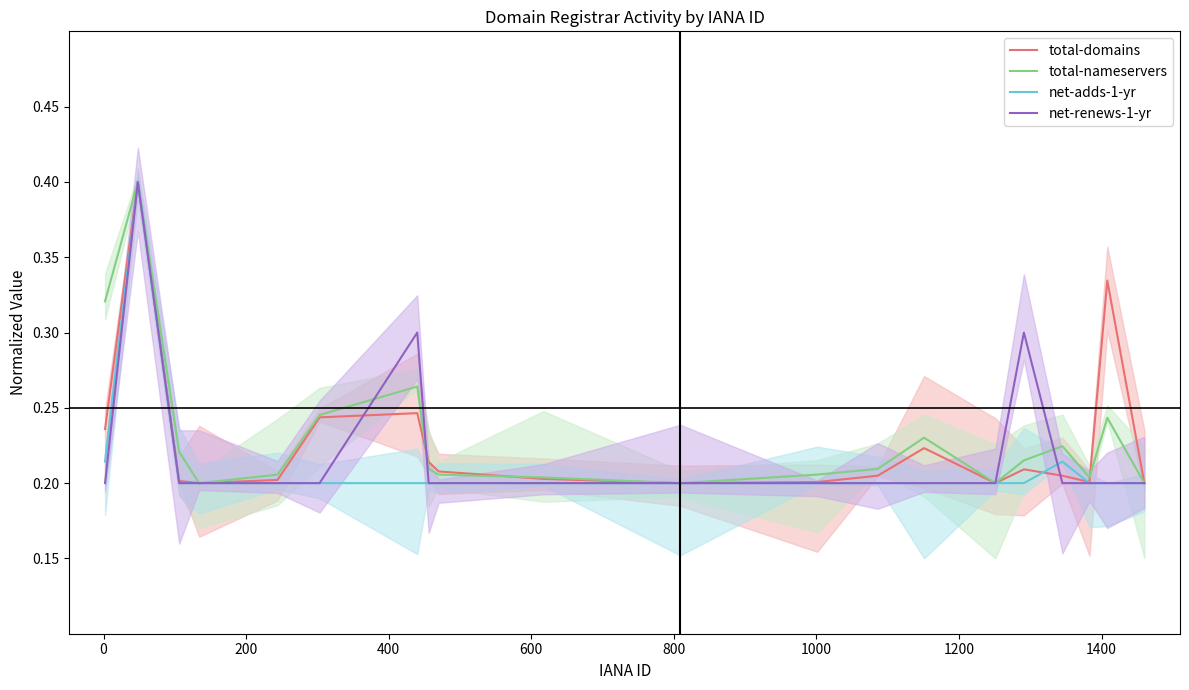

What is the greatest value displayed?

0.4